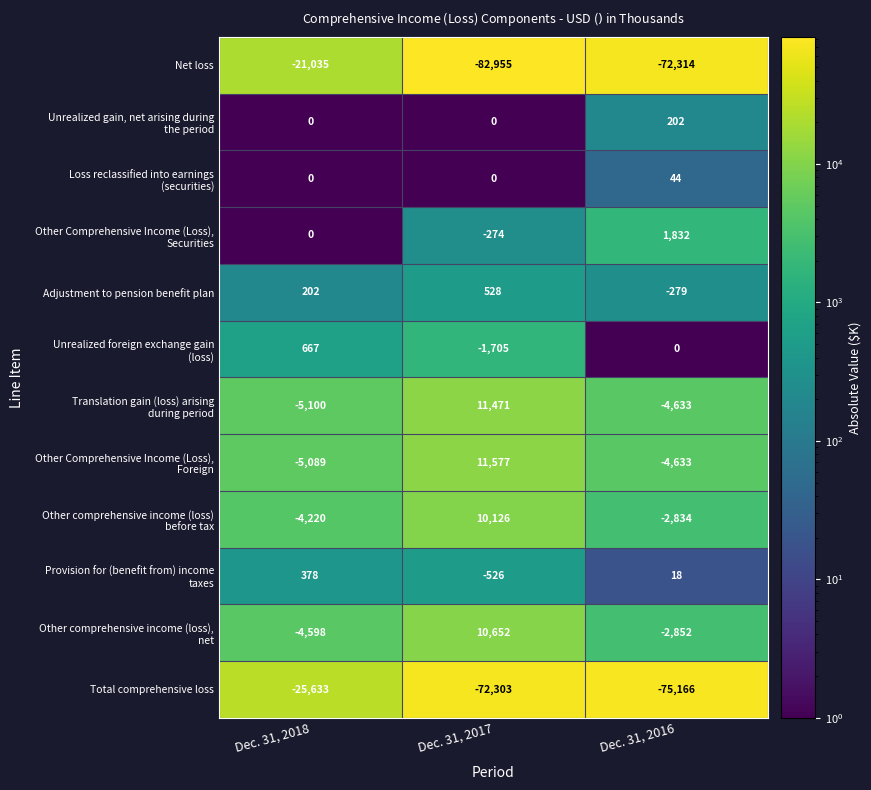

Which category has the lowest value across all series?

Dec. 31, 2017